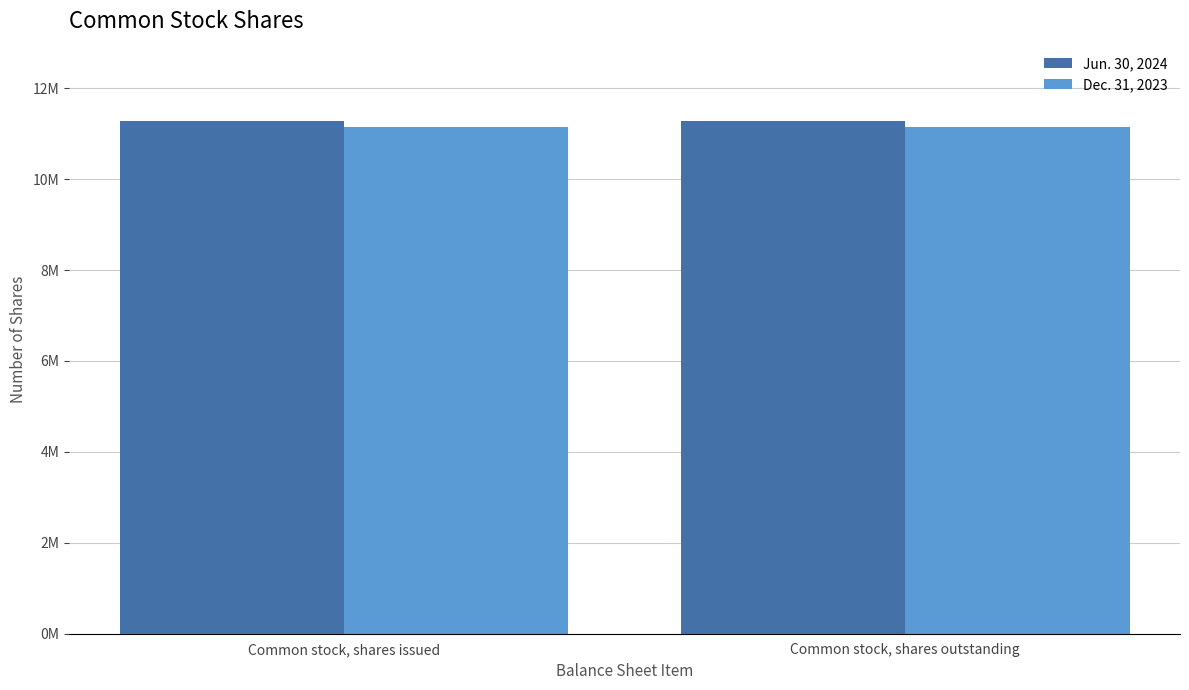

What are all the series names shown in the legend?

Jun. 30, 2024, Dec. 31, 2023